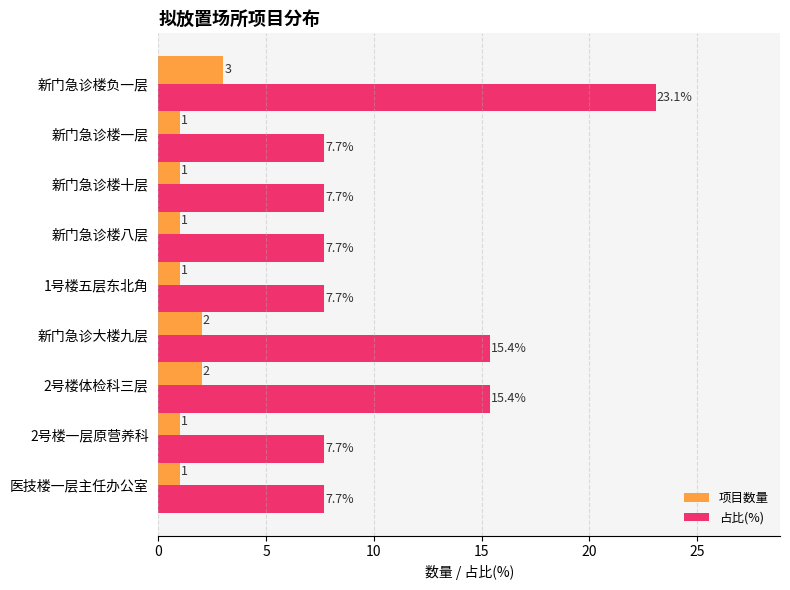

Which series has the largest total across all categories?

占比(%)